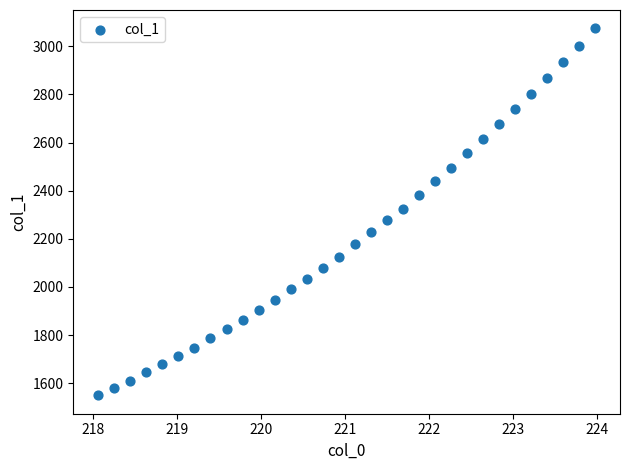

What is the range of X values (max minus min)?

5.9